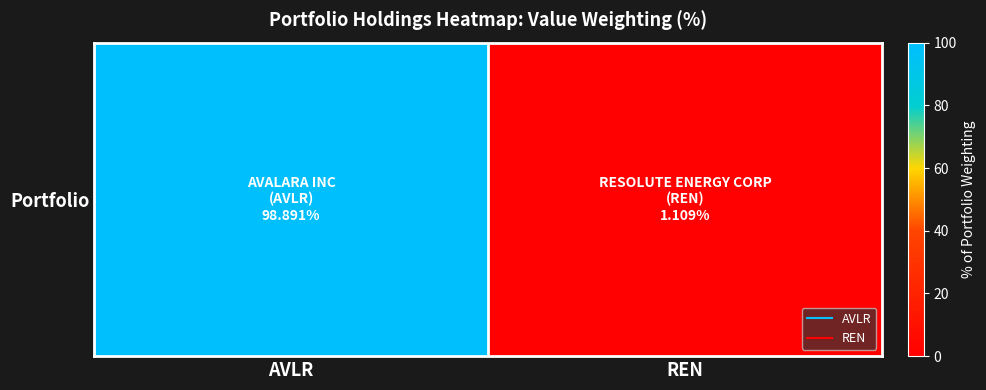

Count the number of categories in the chart.

2